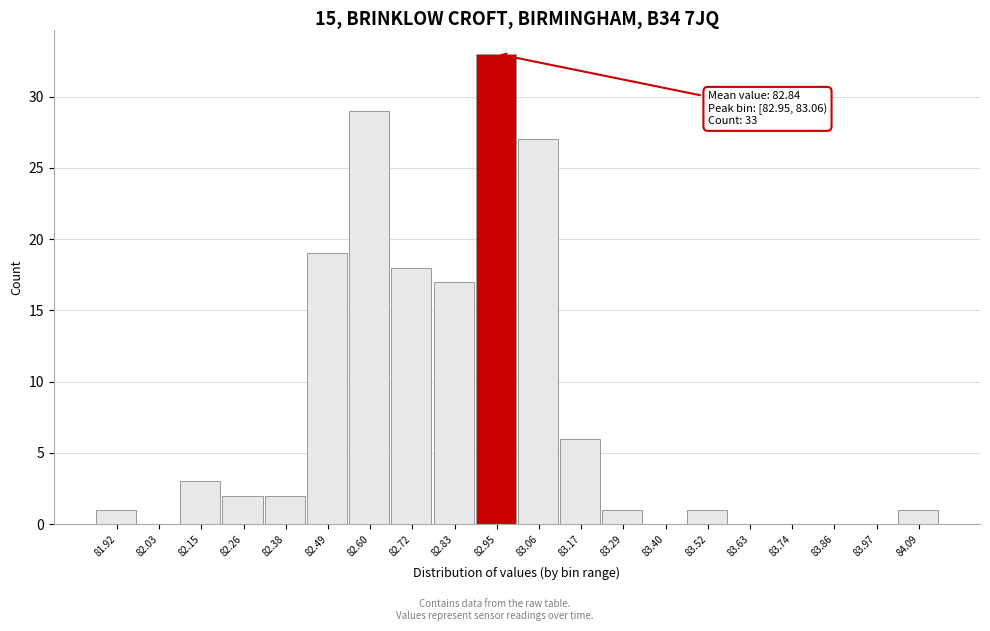

Reading left to right, list all the values displayed in this chart.

81.92=1	82.03=0	82.15=3	82.26=2	82.38=2	82.49=19	82.60=29	82.72=18	82.83=17	82.95=33	83.06=27	83.17=6	83.29=1	83.40=0	83.52=1	83.63=0	83.74=0	83.86=0	83.97=0	84.09=1